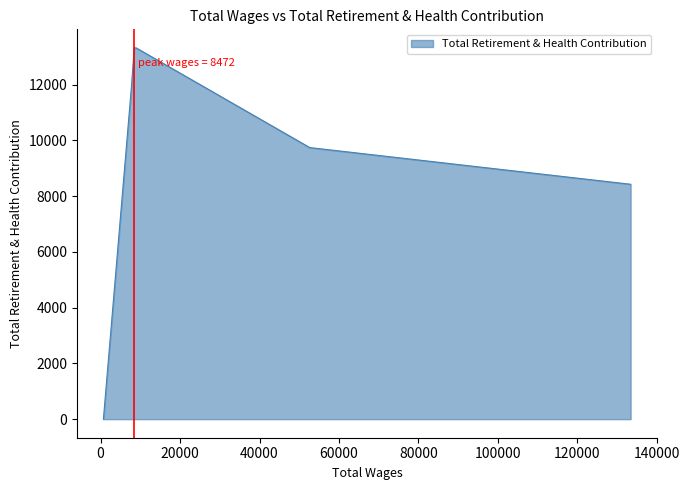

What is the change in value from 8516.0 to 706.0?

-13320